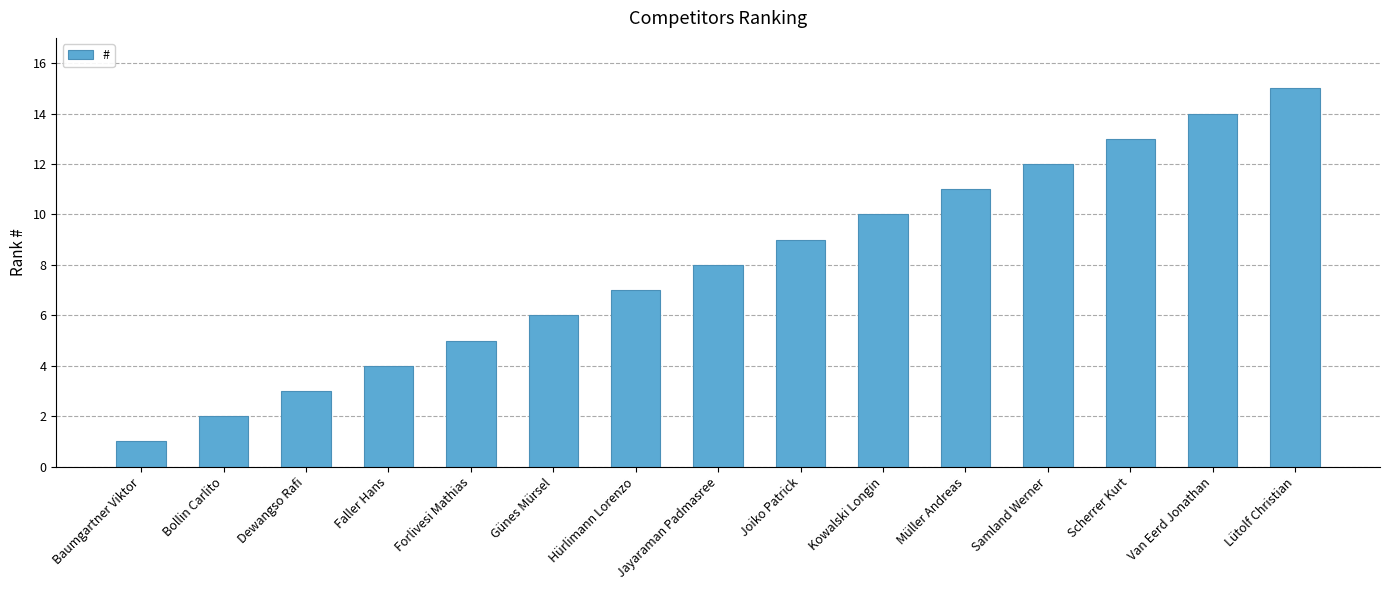

What is the label of the 15th bar from the left?

Lütolf Christian